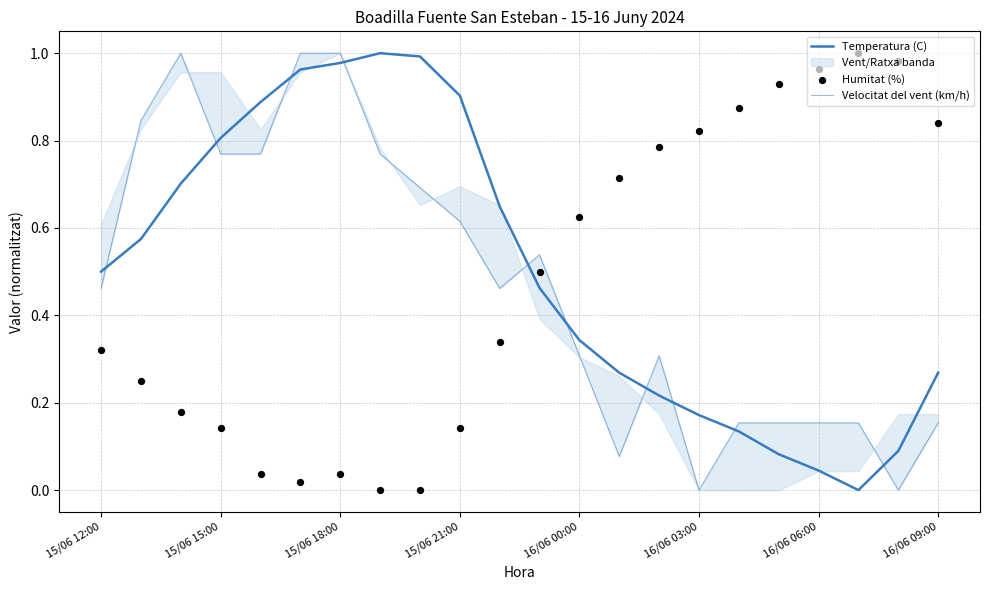

Which series contains the lowest Y value?

Temperatura (C)